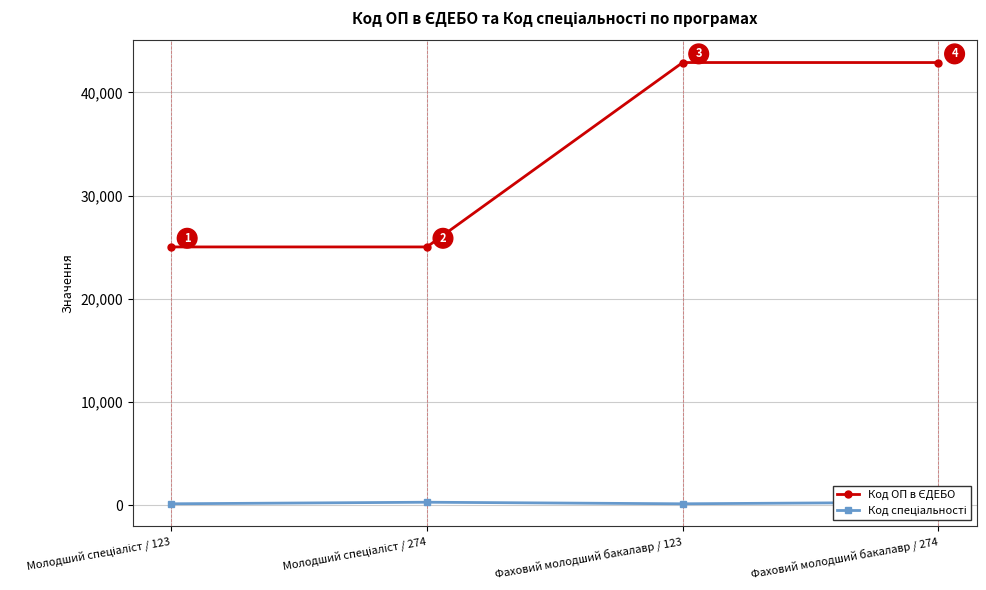

At which category does Код спеціальності reach its first local peak?

Молодший спеціаліст / 274